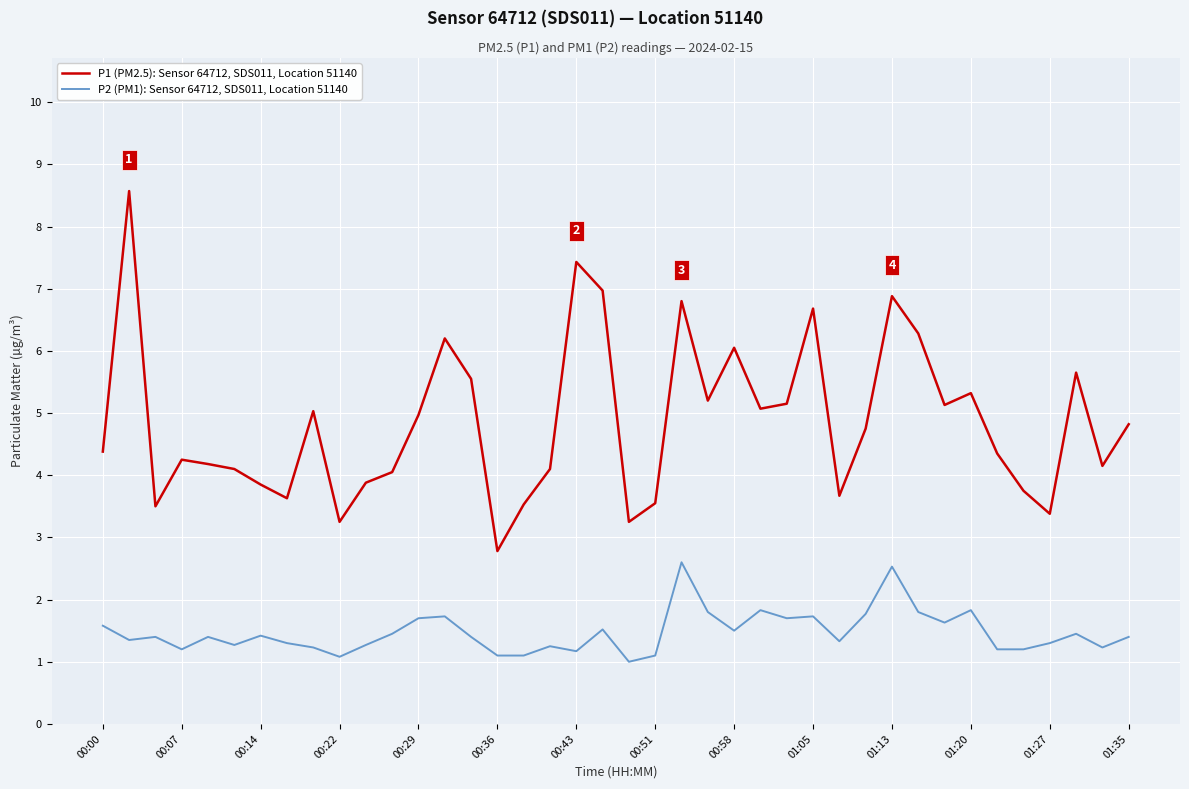

What is the minimum value shown in the chart?

1.0